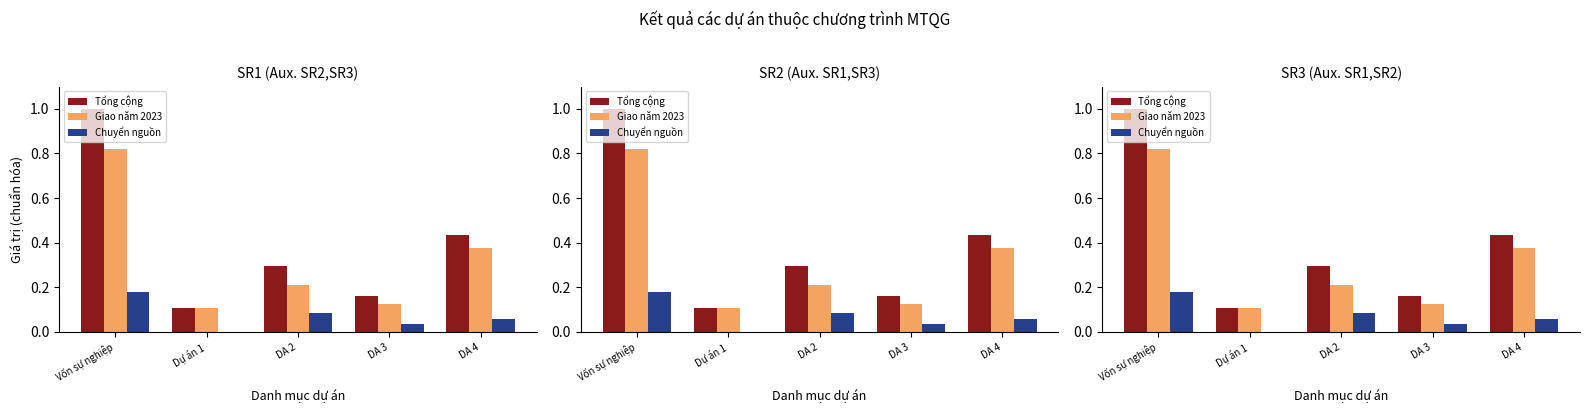

Does the chart contain stacked bars?

No